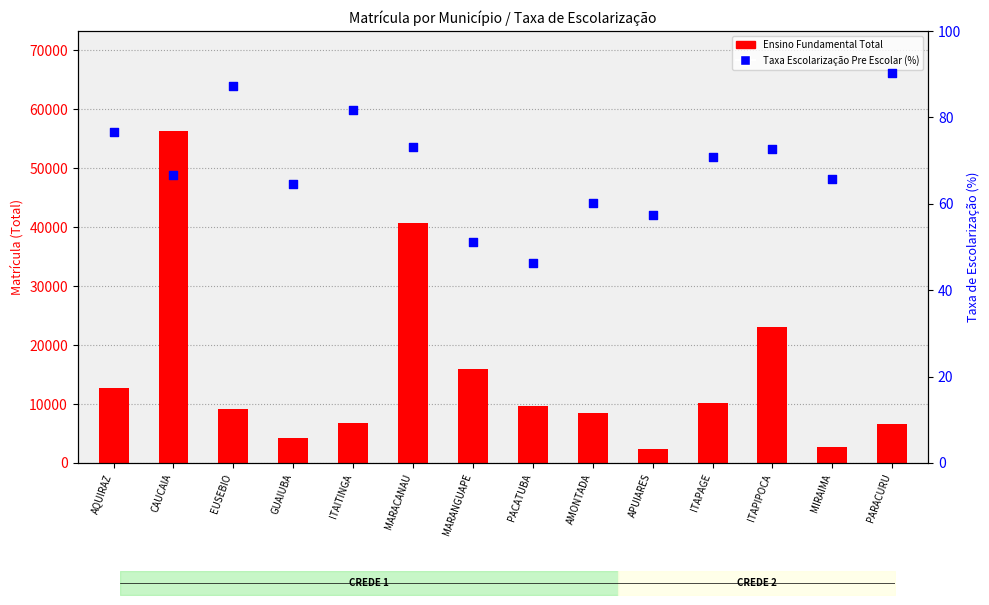

Which series contains the highest Y value?

Ensino Fundamental Total